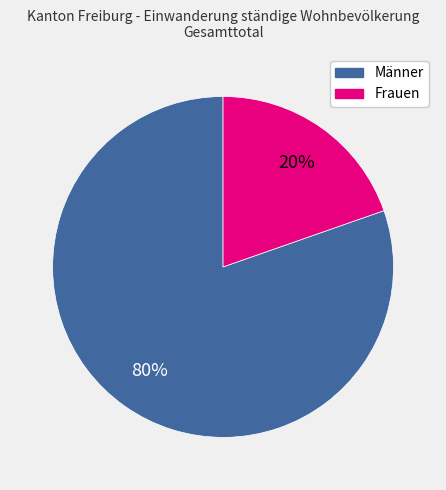

To the nearest percent, what is the combined percentage of Frauen and Männer?

100%